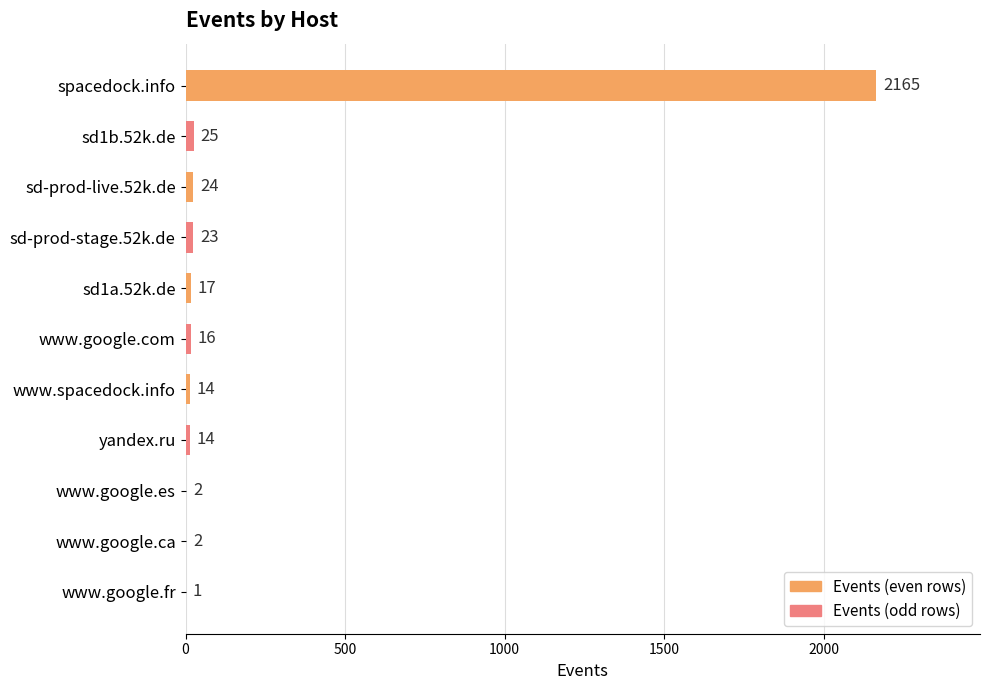

Where is the data nearest to the value 1083?

sd1b.52k.de